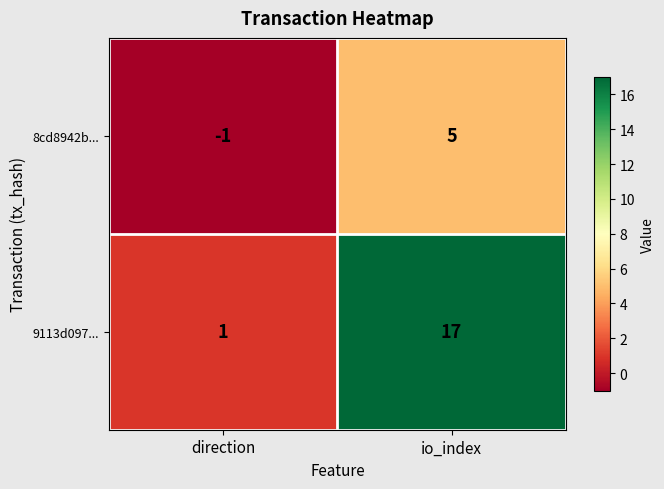

What is the spread (max minus min) of values at io_index?

12